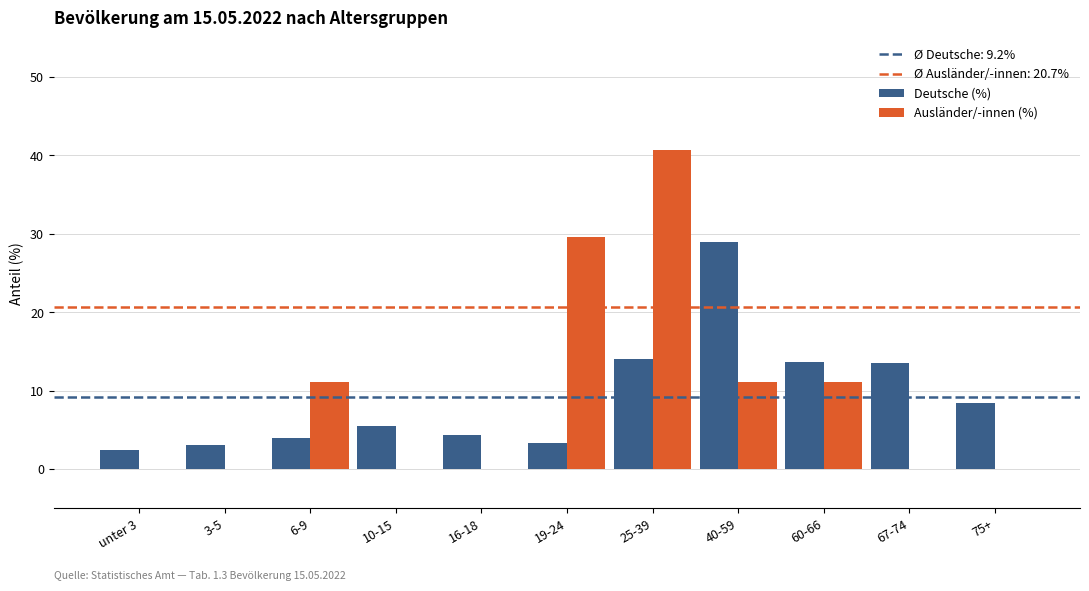

At which category is the sum across all series the highest?

25-39